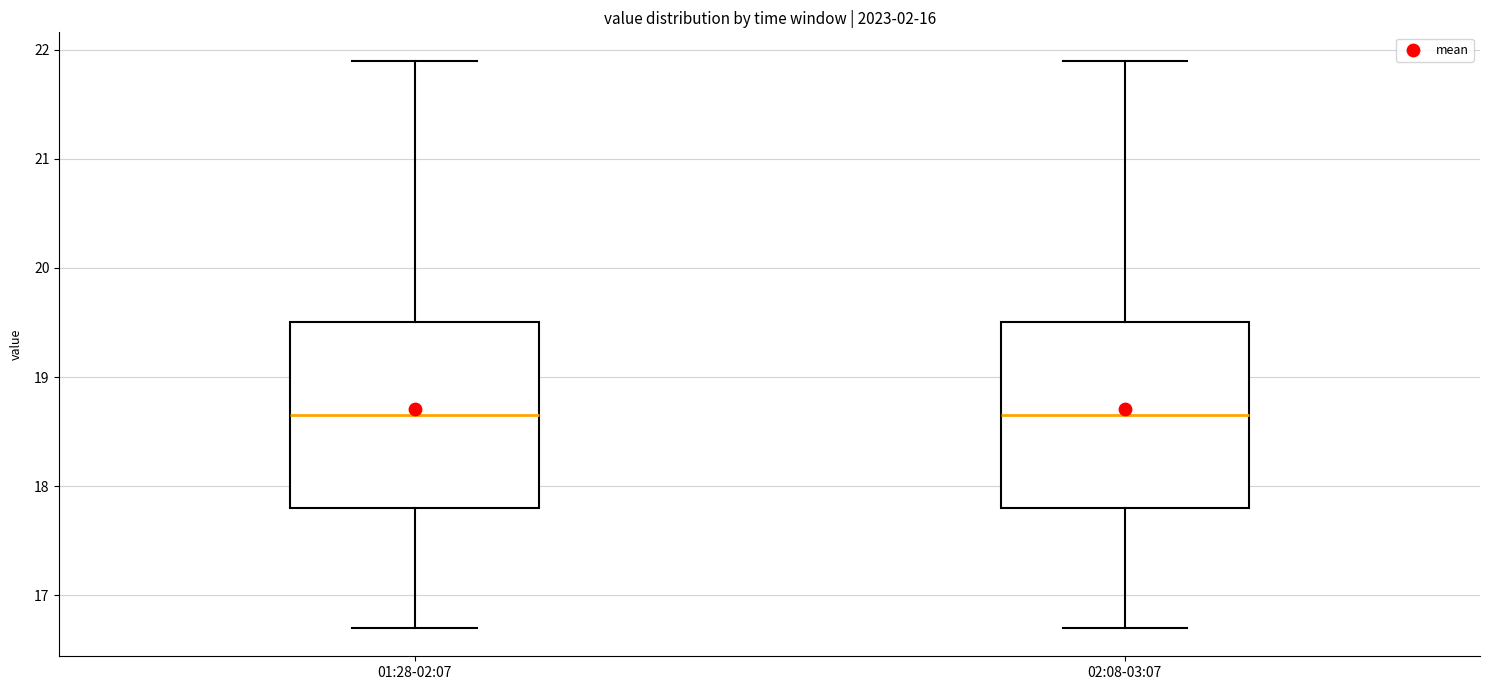

Where does the upper whisker of the box for 02:08-03:07 end on the y-axis? The values are not printed on the chart, so give them approximately, as read against the axis.

21.9